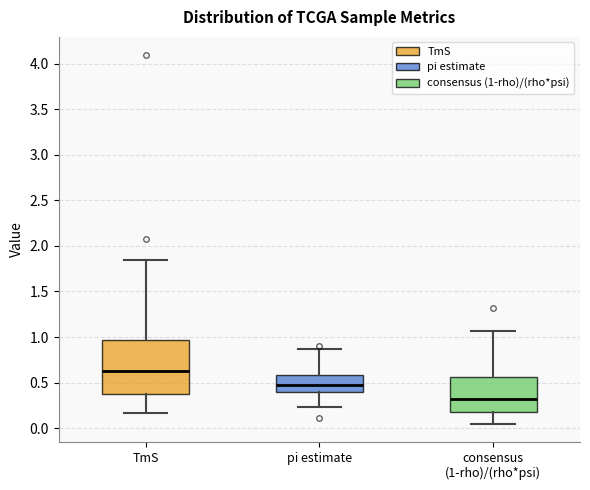

Where does the lower whisker of the box for TmS end on the y-axis? The values are not printed on the chart, so give them approximately, as read against the axis.

0.15